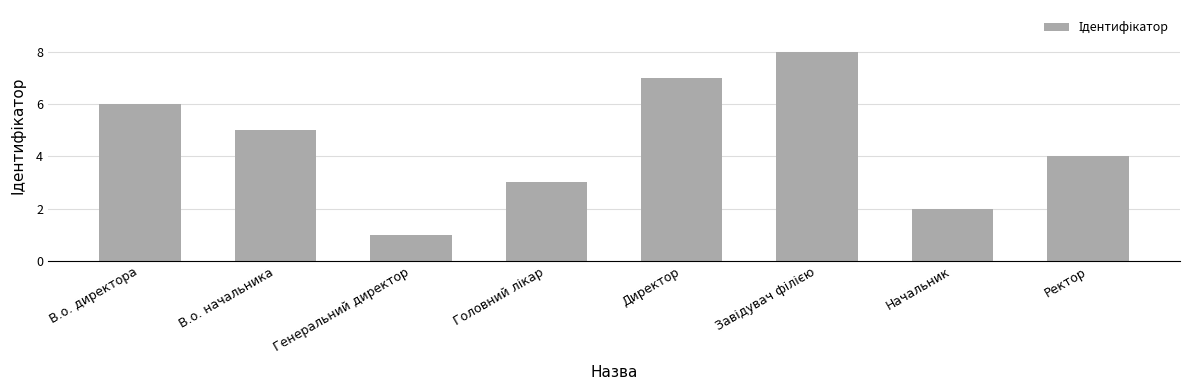

Reading left to right, what are all the values shown in this chart?

6	5	1	3	7	8	2	4